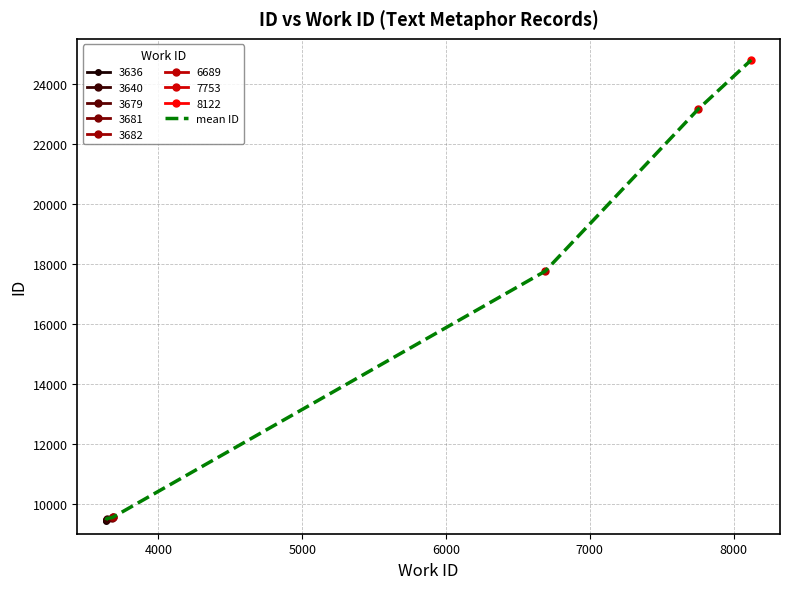

What is the lowest value of the mean ID series?

9448.7